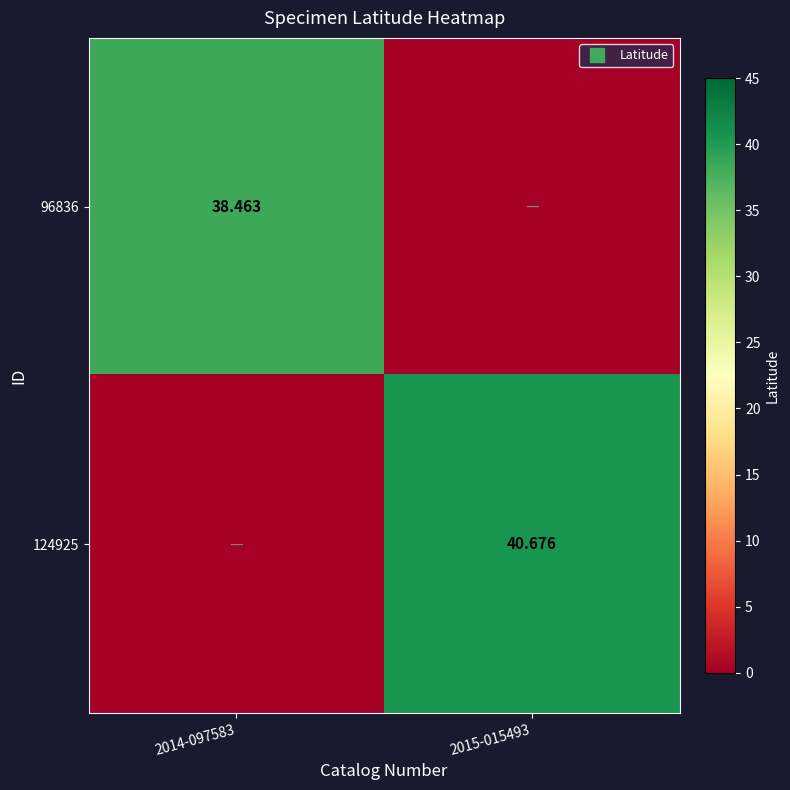

At which label is 124925 closest to 20?

2014-097583